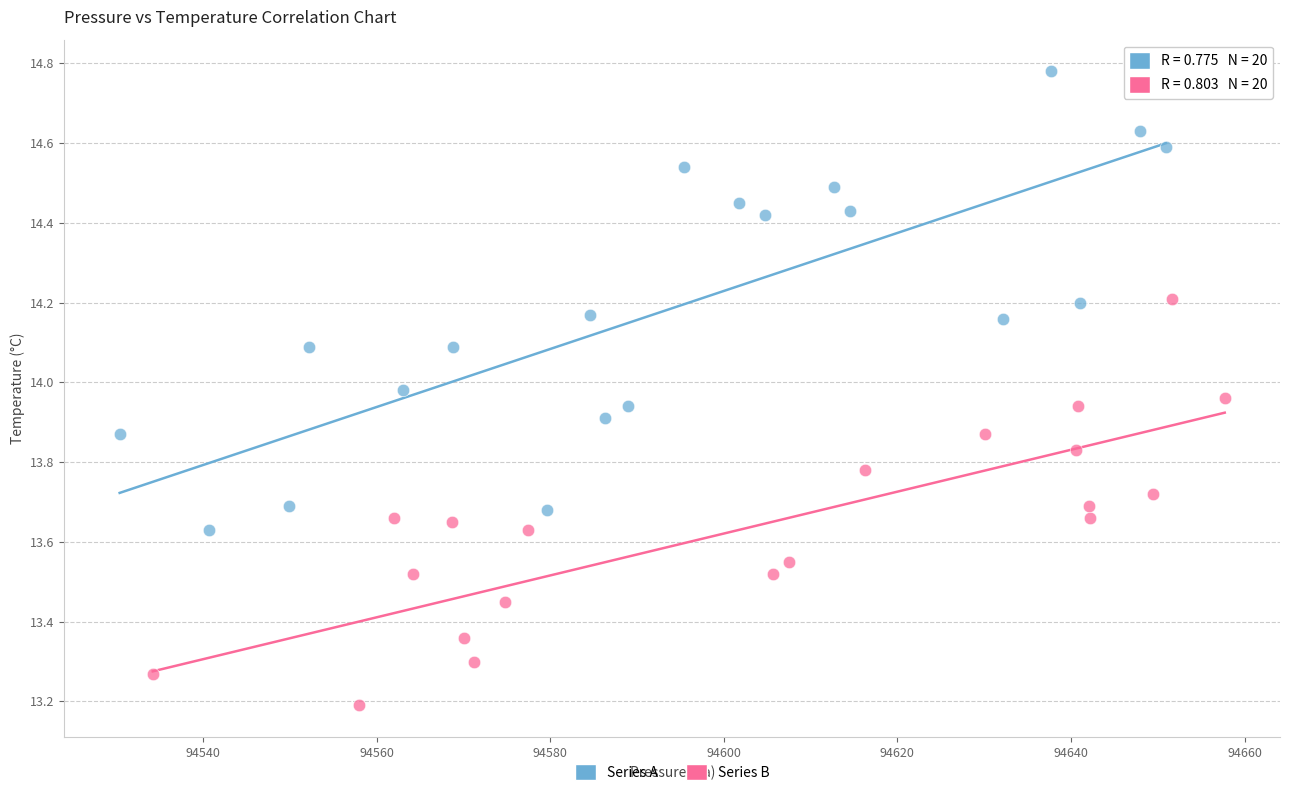

Which series has the largest Y range (max minus min)?

Series A